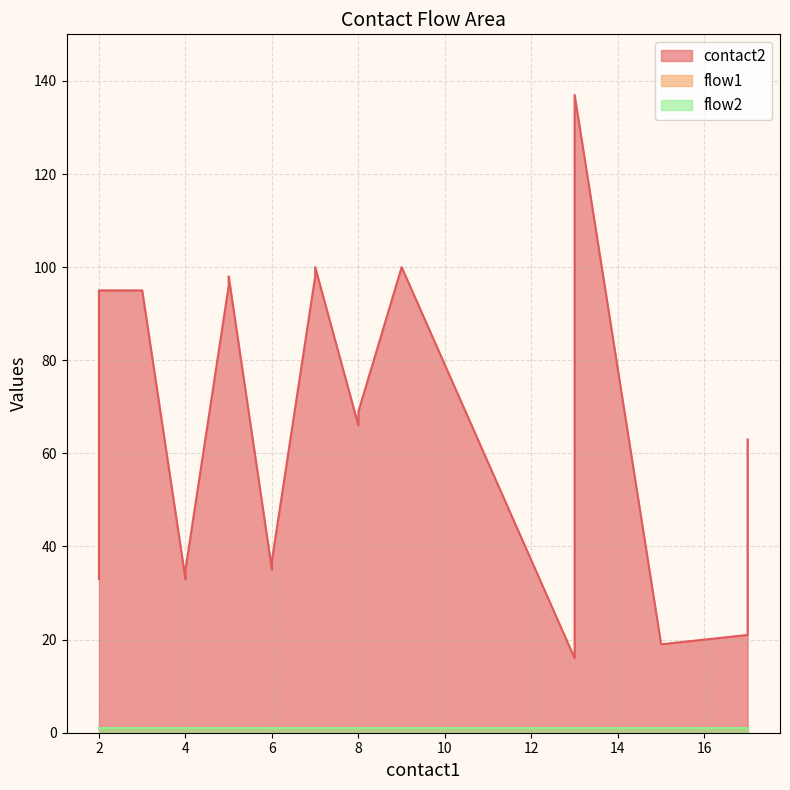

Reading left to right, list all the values displayed in this chart.

contact2: 33	95	95	33	35	96	98	35	37	98	100	66	69	100	16	137	19	20	21	63
flow1: 1	1	1	1	1	1	1	1	1	1	1	1	1	1	1	1	1	1	1	1
flow2: 1	1	1	1	1	1	1	1	1	1	1	1	1	1	1	1	1	1	1	1